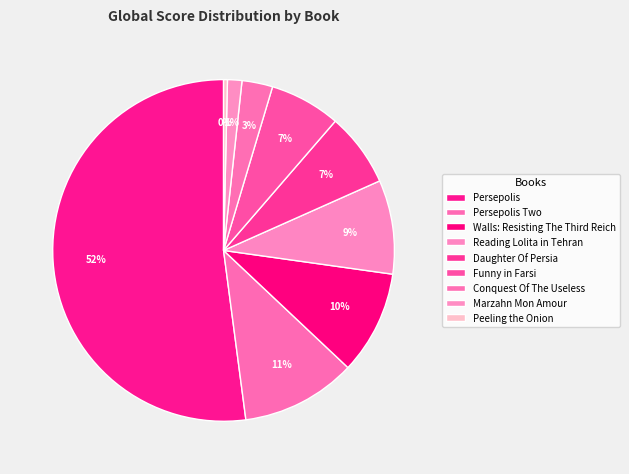

Which slice is the largest?

Persepolis